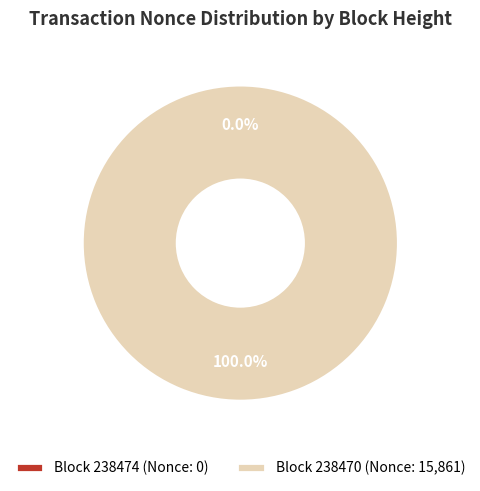

What is the largest slice in the pie chart?

238470